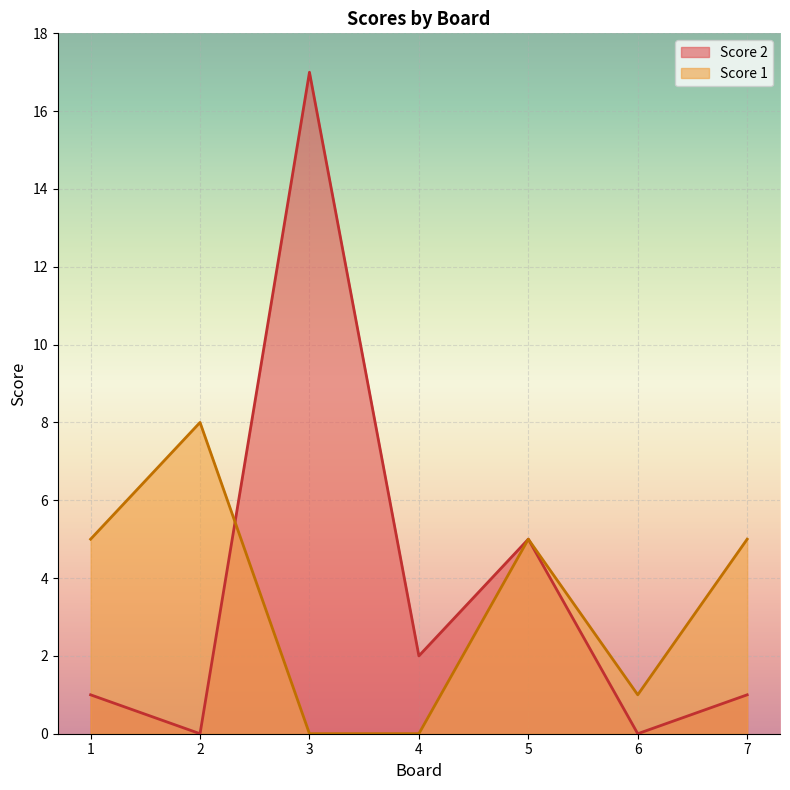

What are all the series names shown in the legend?

Score 2, Score 1